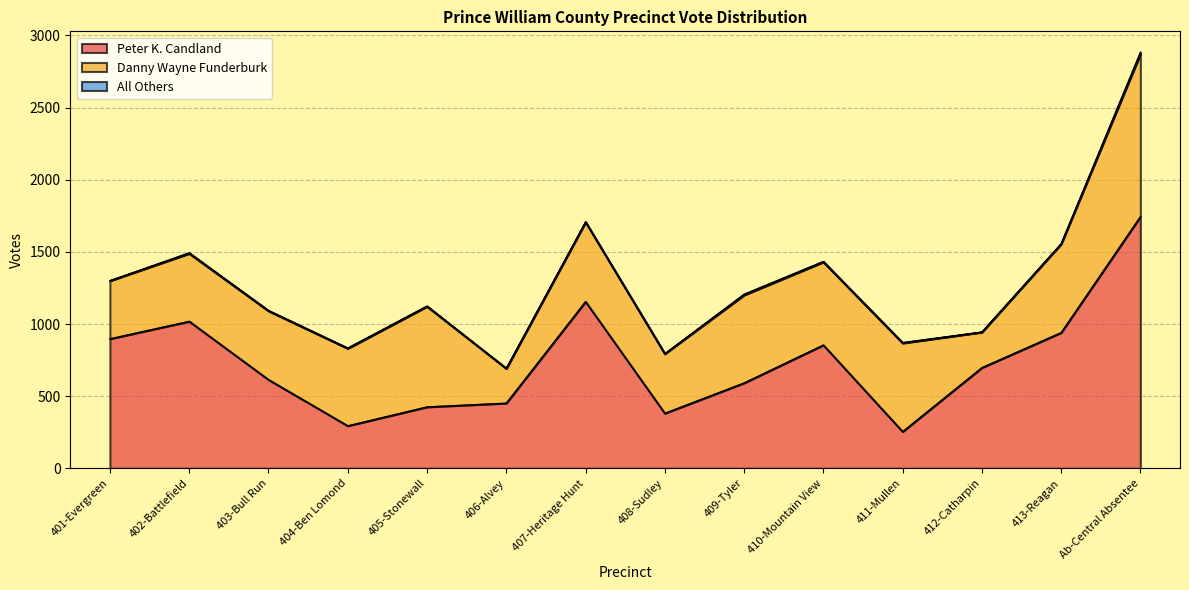

At which category does Peter K. Candland reach its first local peak?

402-Battlefield